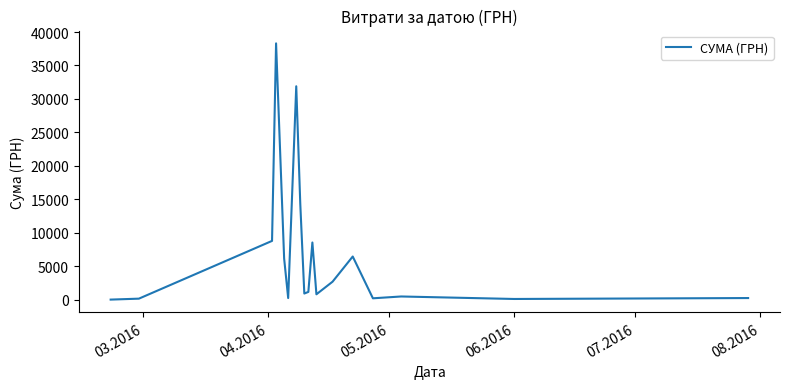

What is the smallest value displayed?

38.5